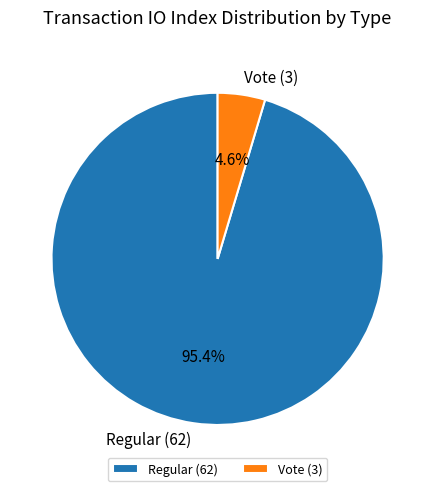

Is it true that Vote (3) is 5% of the pie?

True